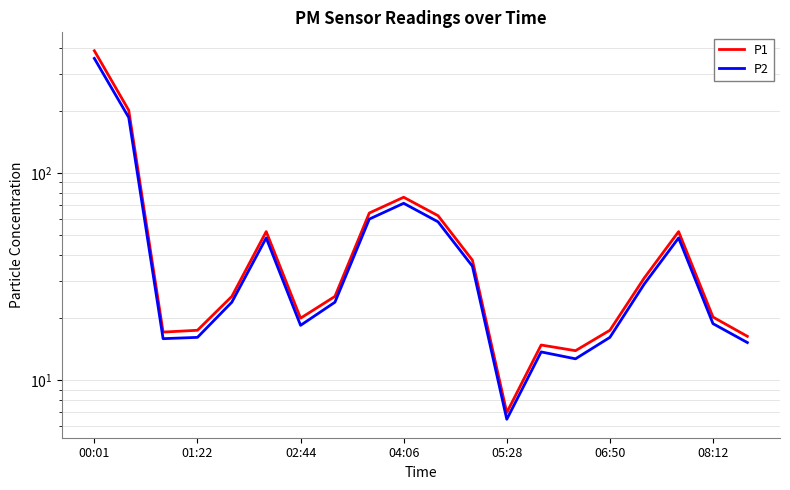

In P2, how many points are higher than both neighbors (excluding endpoints)?

4